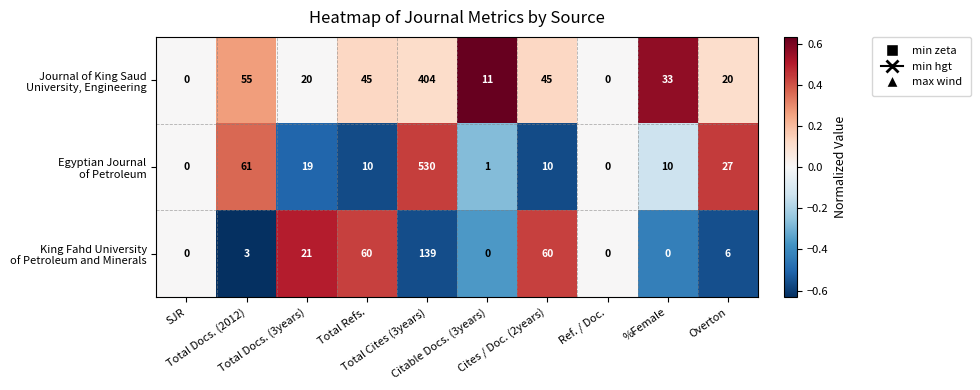

How many distinct data groups are displayed?

3